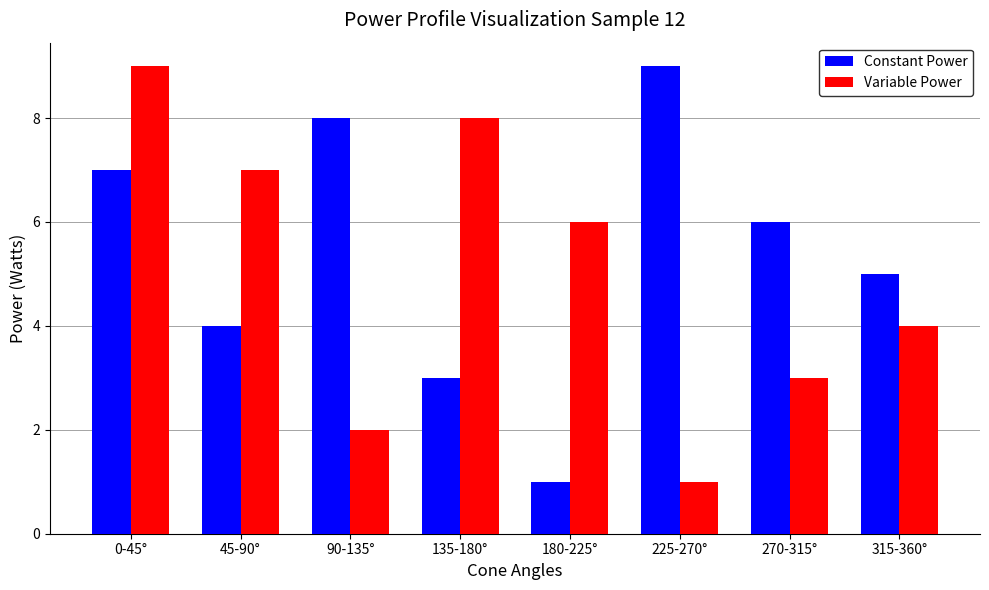

What is the difference between the second highest and second lowest values in the Constant Power series?

5